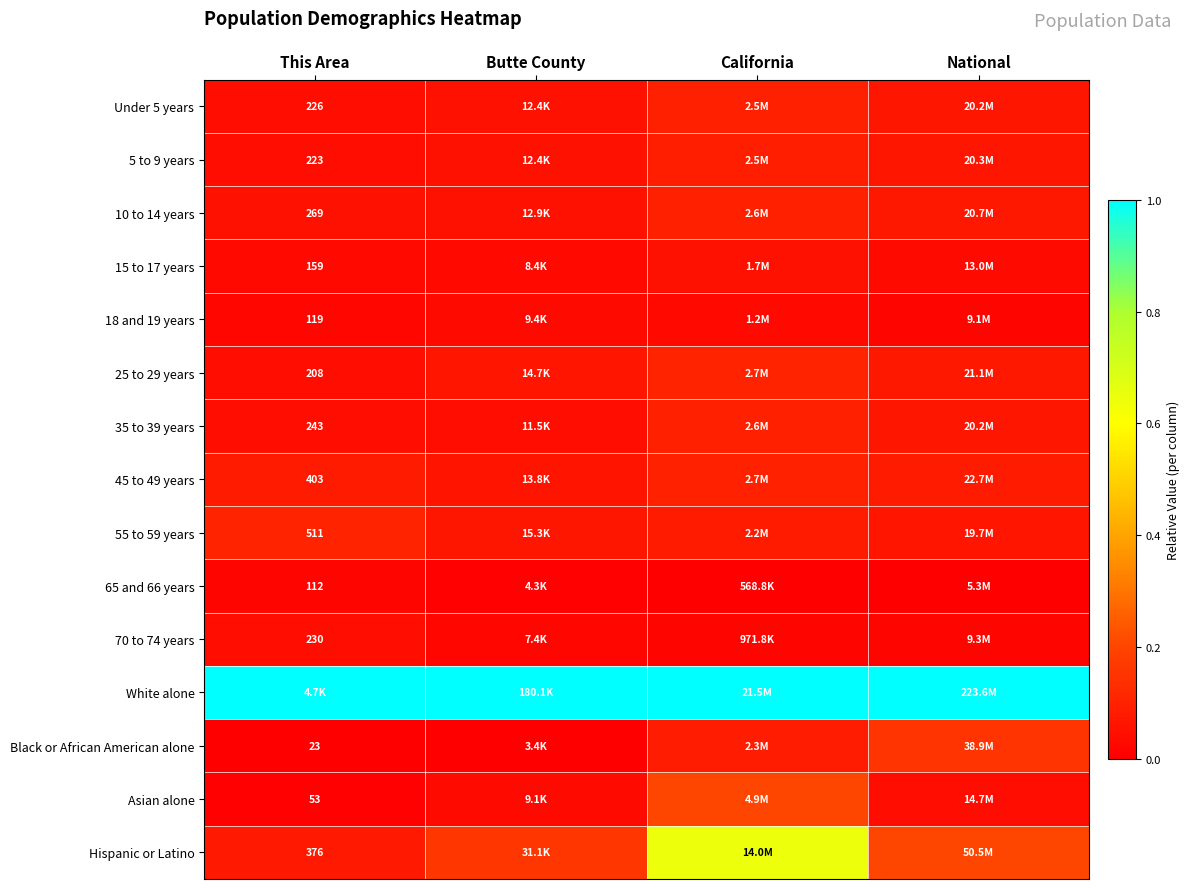

At which label is White alone closest to 1?

This Area